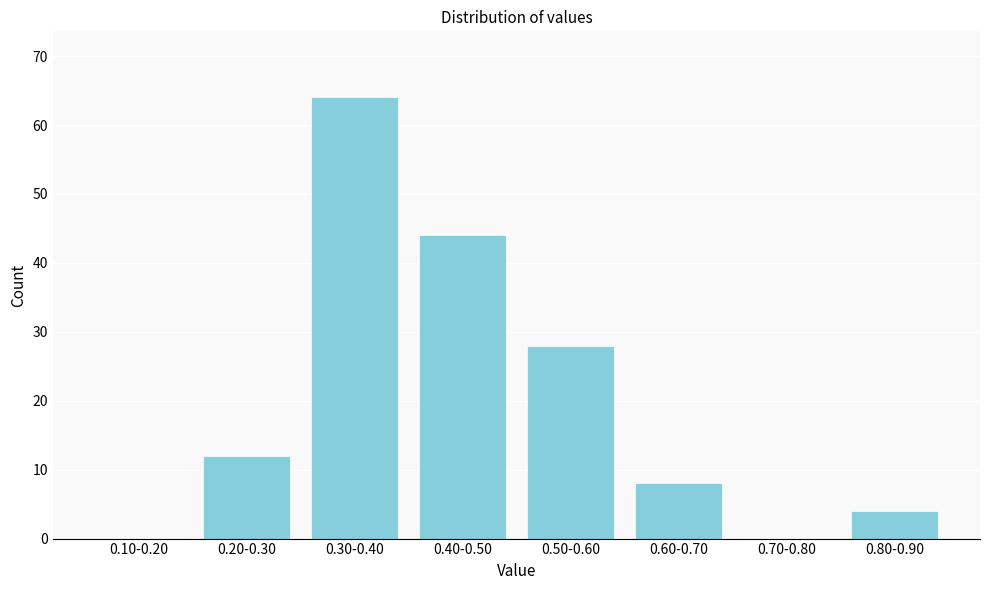

Reading left to right, extract all data points from this chart.

0.10-0.20=0	0.20-0.30=12	0.30-0.40=64	0.40-0.50=44	0.50-0.60=28	0.60-0.70=8	0.70-0.80=0	0.80-0.90=4